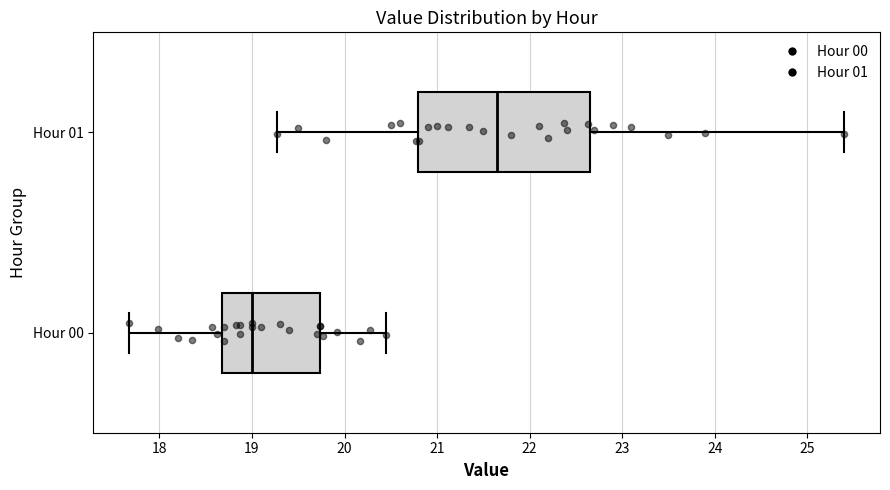

Reading bottom to top, transcribe this box plot: for each box, give where its median line is, the range the box spans, and where its two whiskers end, as read against the x-axis. The values are not printed on the chart, so give them approximately, as read against the axis.

Hour 00: median 19.0, box 18.7 to 19.7, whiskers 17.7 to 20.5
Hour 01: median 21.7, box 20.8 to 22.6, whiskers 19.3 to 25.4